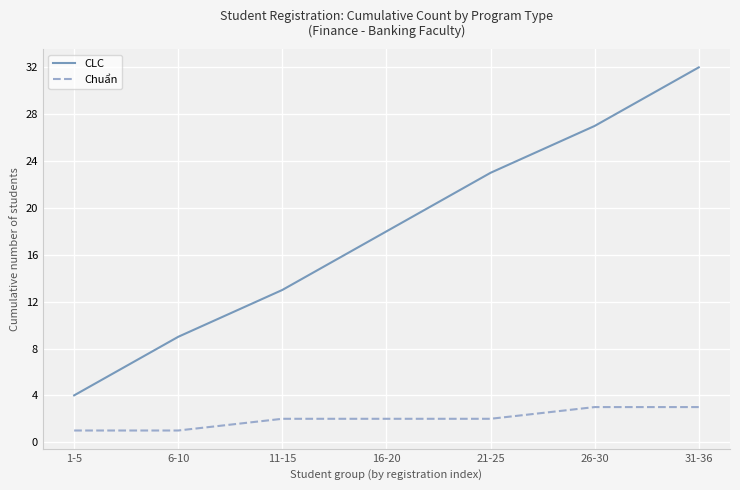

What is the lowest value of the Chuẩn series?

1